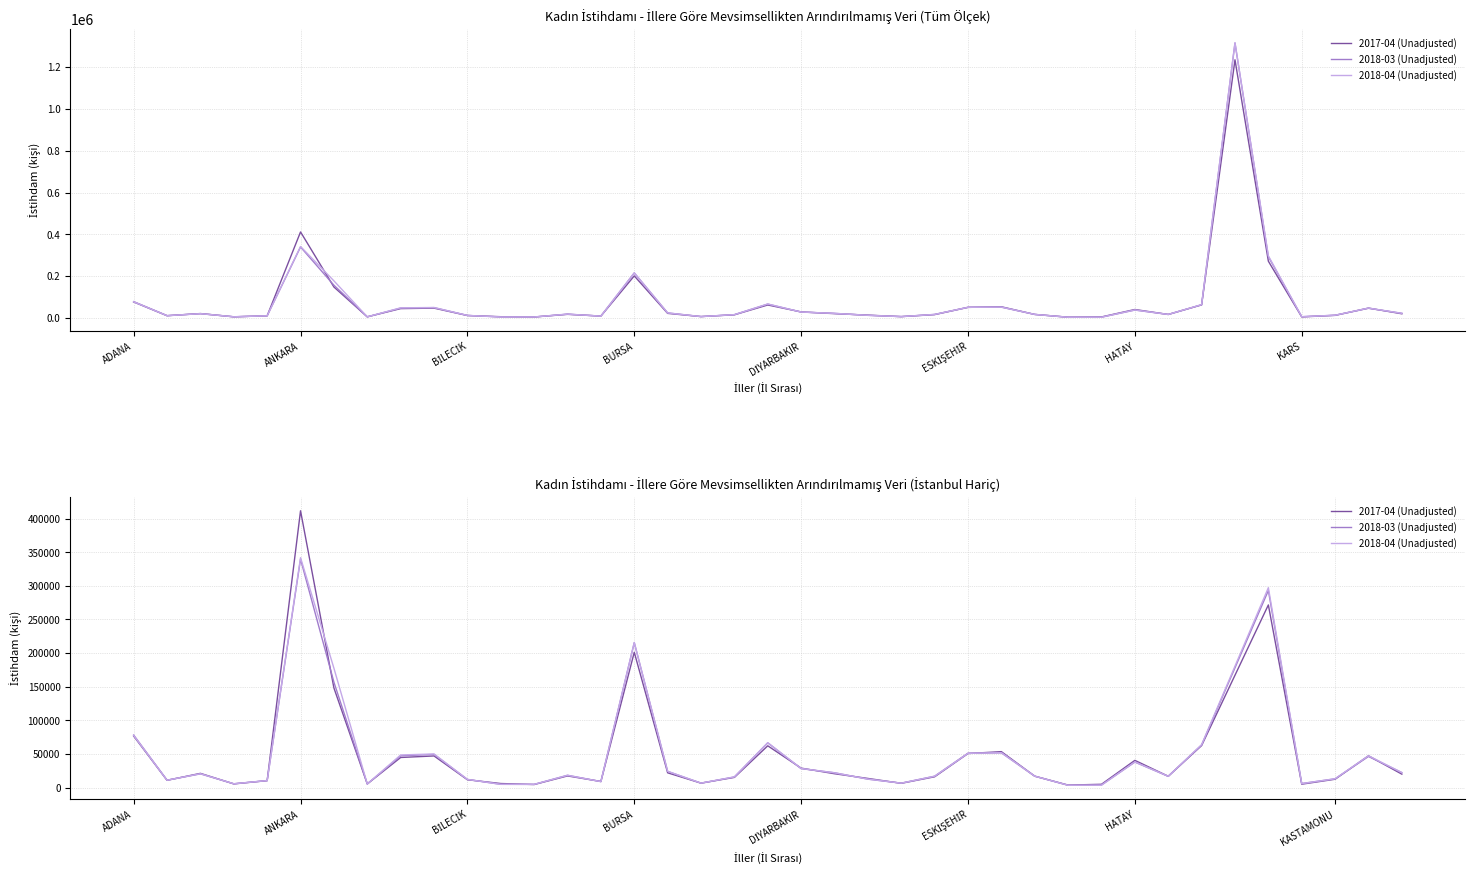

The 2018-03 (Unadjusted) series shows 5271 at BİLECİK. True or false?

False